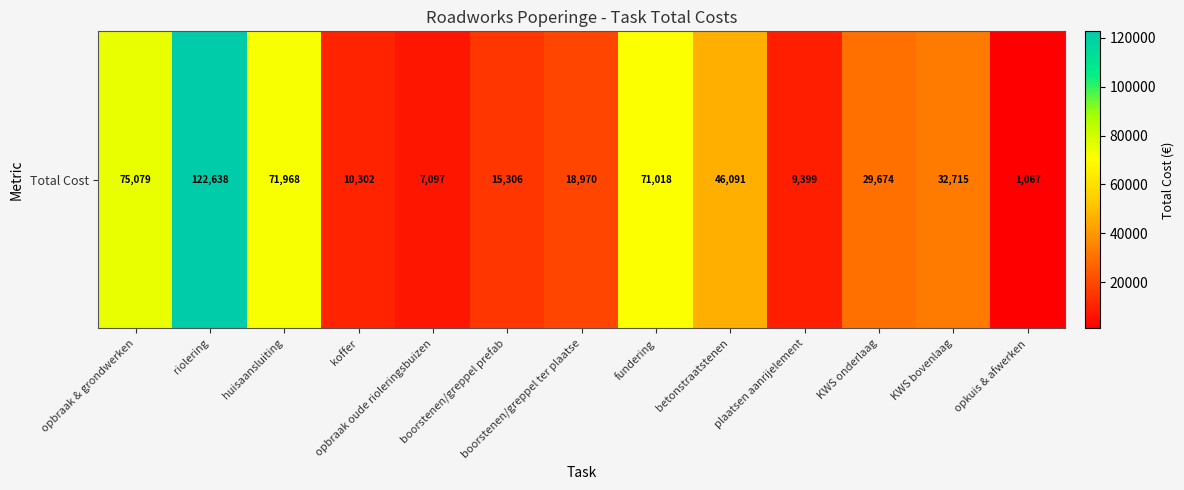

List the labels in order of value, smallest first.

opkuis & afwerken, opbraak oude rioleringsbuizen, plaatsen aanrijelement, koffer, boorstenen/greppel prefab, boorstenen/greppel ter plaatse, KWS onderlaag, KWS bovenlaag, betonstraatstenen, fundering, huisaansluiting, opbraak & grondwerken, riolering